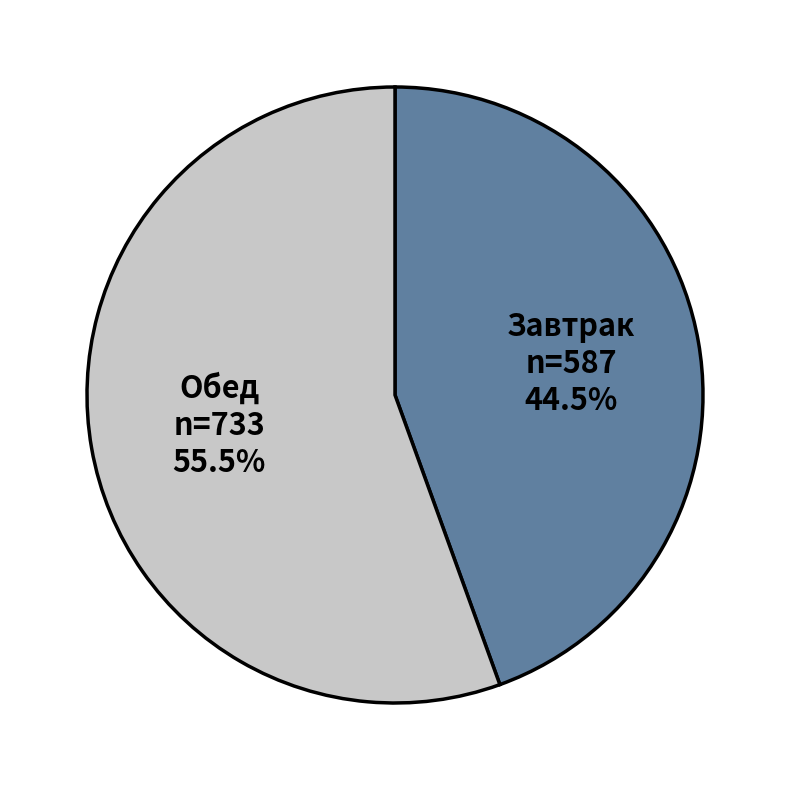

Do Обед and Завтрак together represent more than half of the pie?

Yes